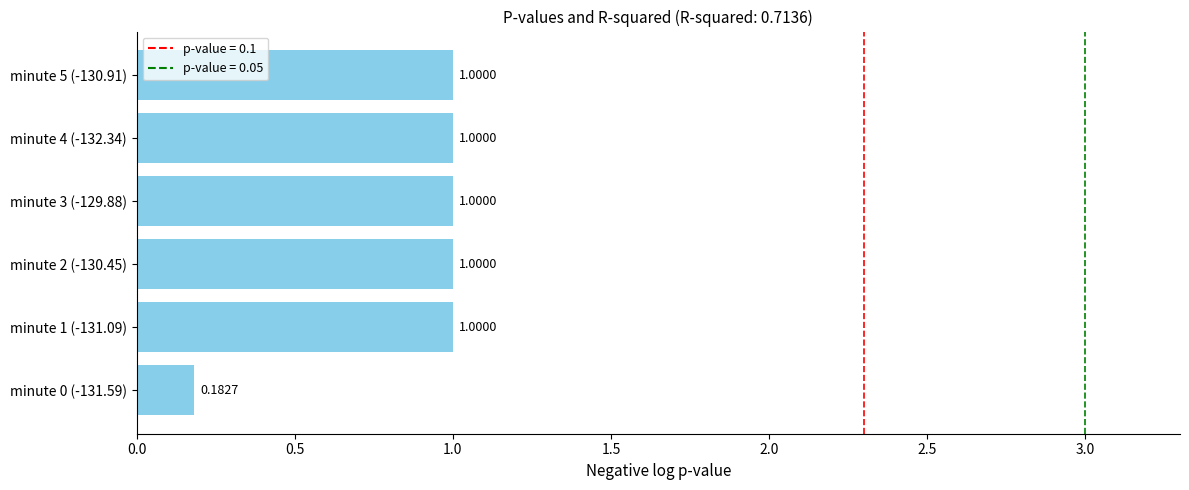

Which has a higher value, minute 0 (-131.59) or minute 1 (-131.09)?

minute 1 (-131.09)